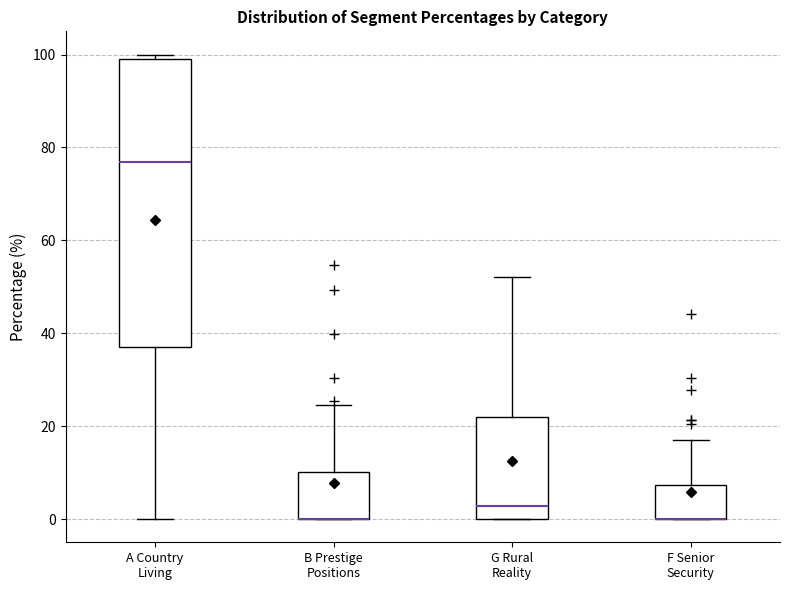

Reading left to right, transcribe this box plot: for each box, give where its median line is, the range the box spans, and where its two whiskers end, as read against the y-axis. The values are not printed on the chart, so give them approximately, as read against the axis.

A Country Living: median 76, box 38 to 100, whiskers 0 to 100 (just above the box's upper edge)
B Prestige Positions: median 0 (drawn on the box's lower edge), box 0 to 10, whiskers 0 to 24
G Rural Reality: median 2, box 0 to 22, whiskers 0 to 52
F Senior Security: median 0 (drawn on the box's lower edge), box 0 to 8, whiskers 0 to 16